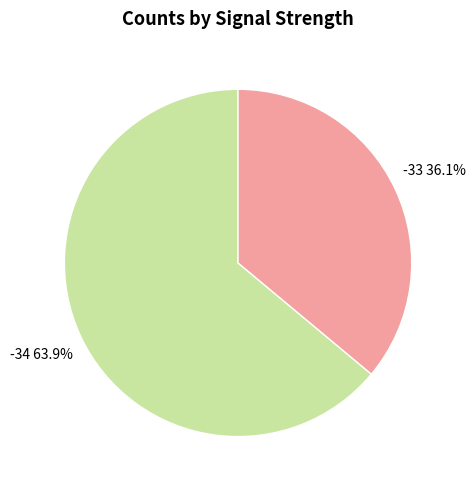

Which slice is the smallest?

-33